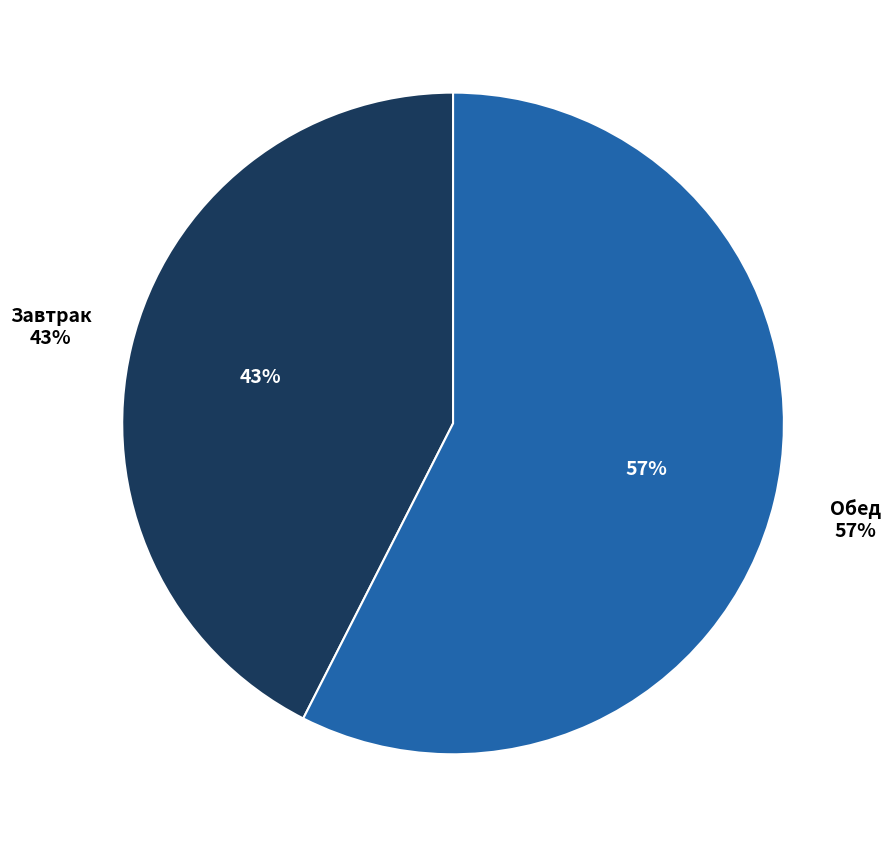

Between Завтрак and Обед, which is larger?

Обед